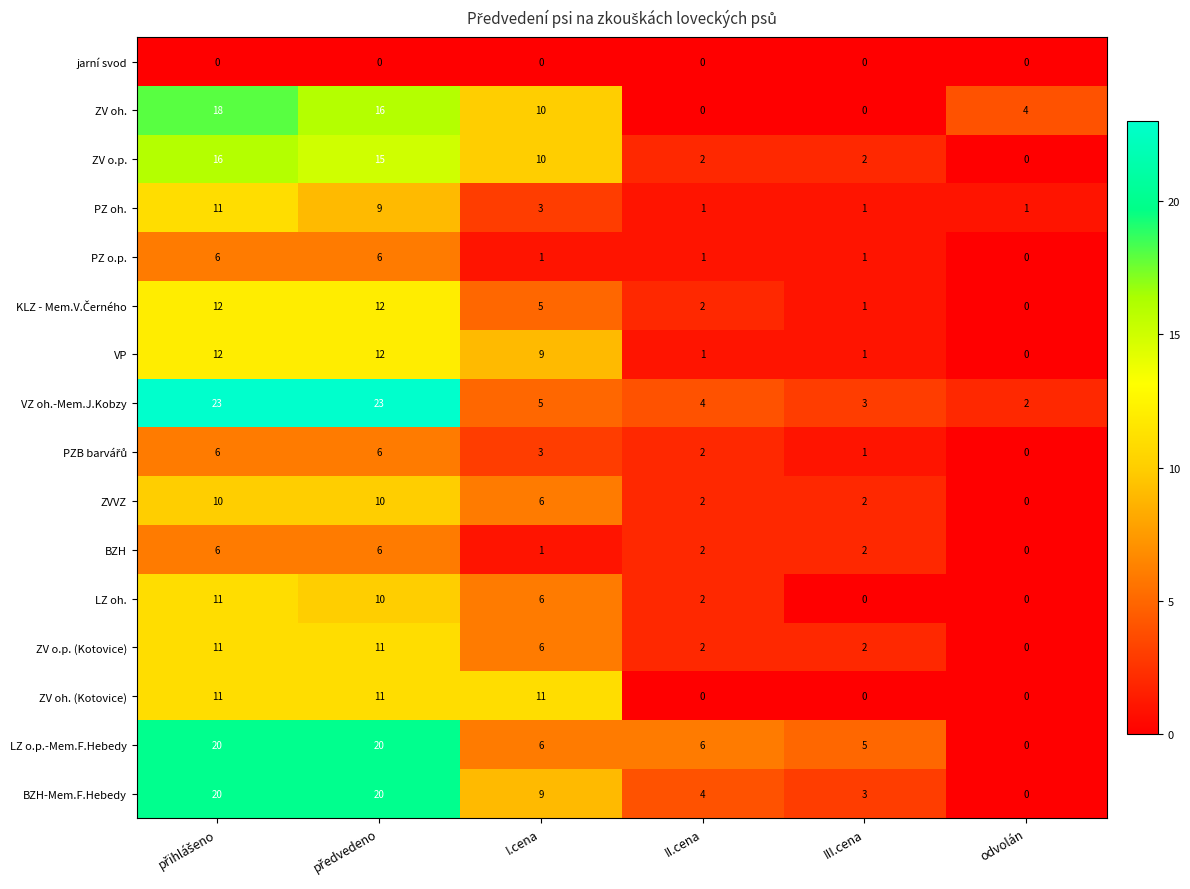

What is the greatest value displayed?

23